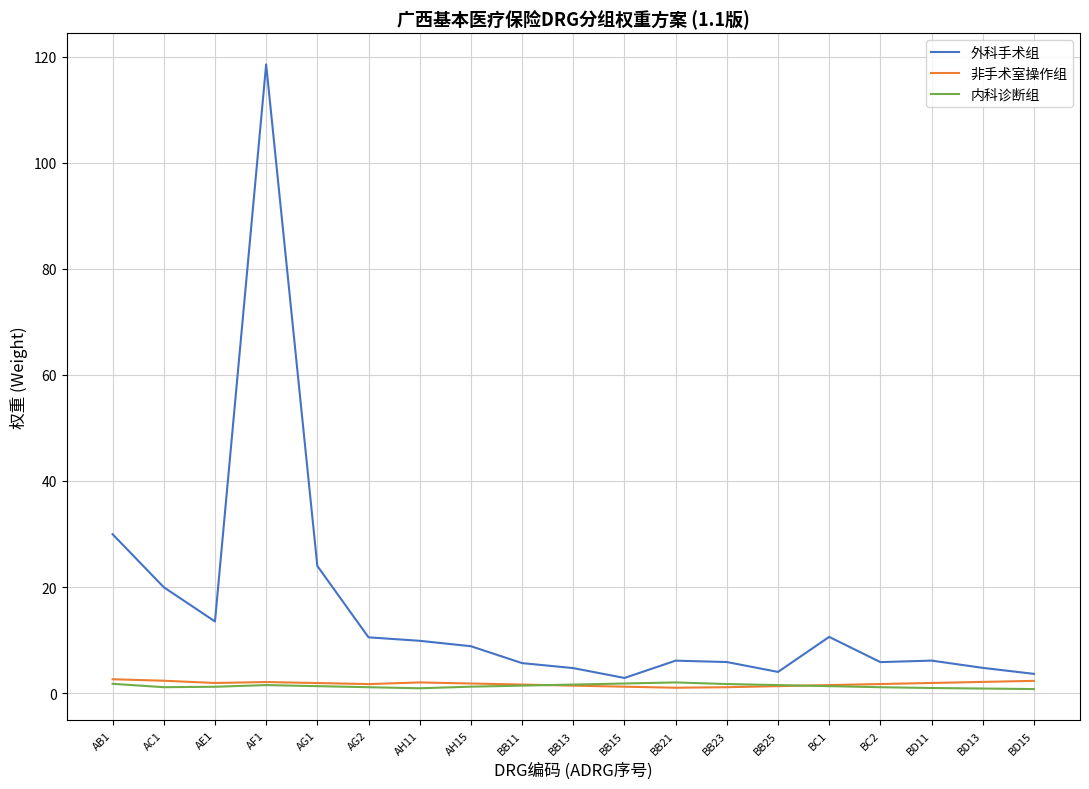

At which label is 外科手术组 closest to 60?

AB1